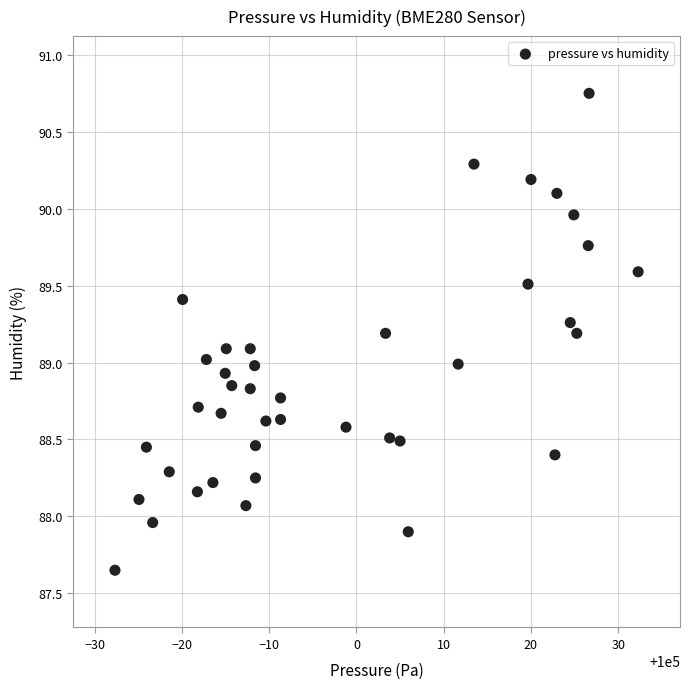

What is the range of Y values (max minus min)?

3.1